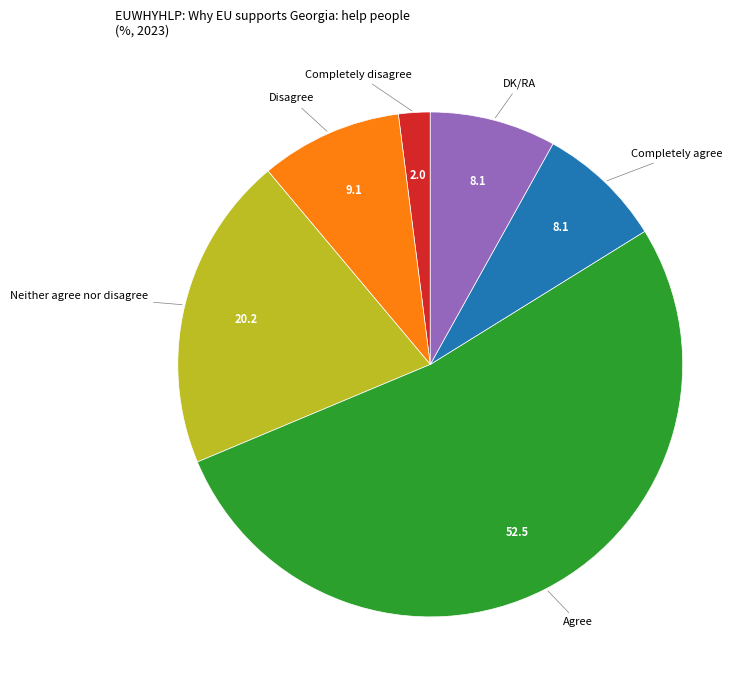

Does any single category account for the majority?

Yes